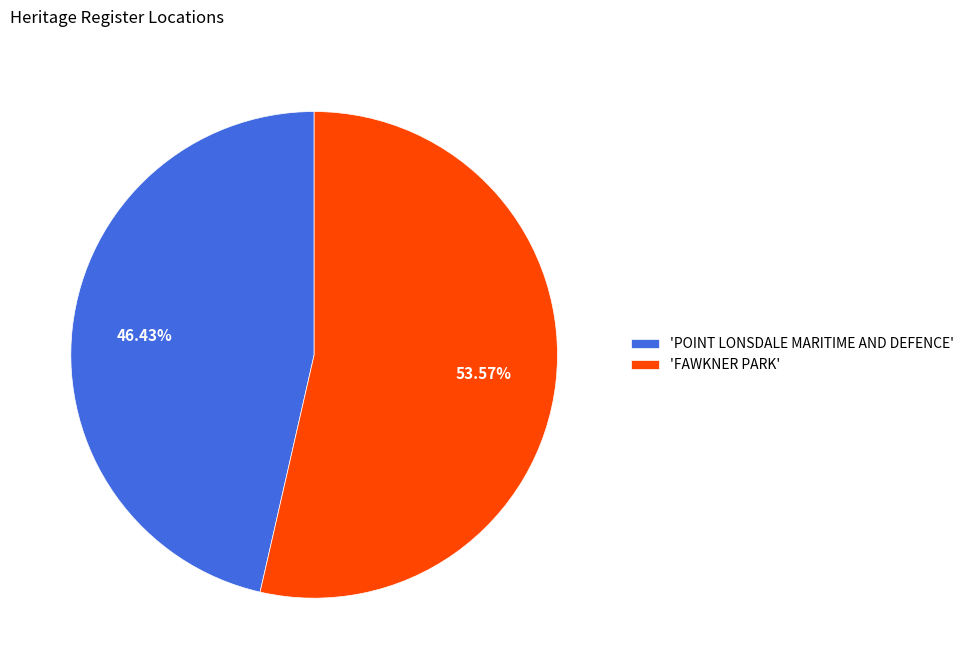

Rank the categories by value from lowest to highest.

'POINT LONSDALE MARITIME AND DEFENCE', 'FAWKNER PARK'